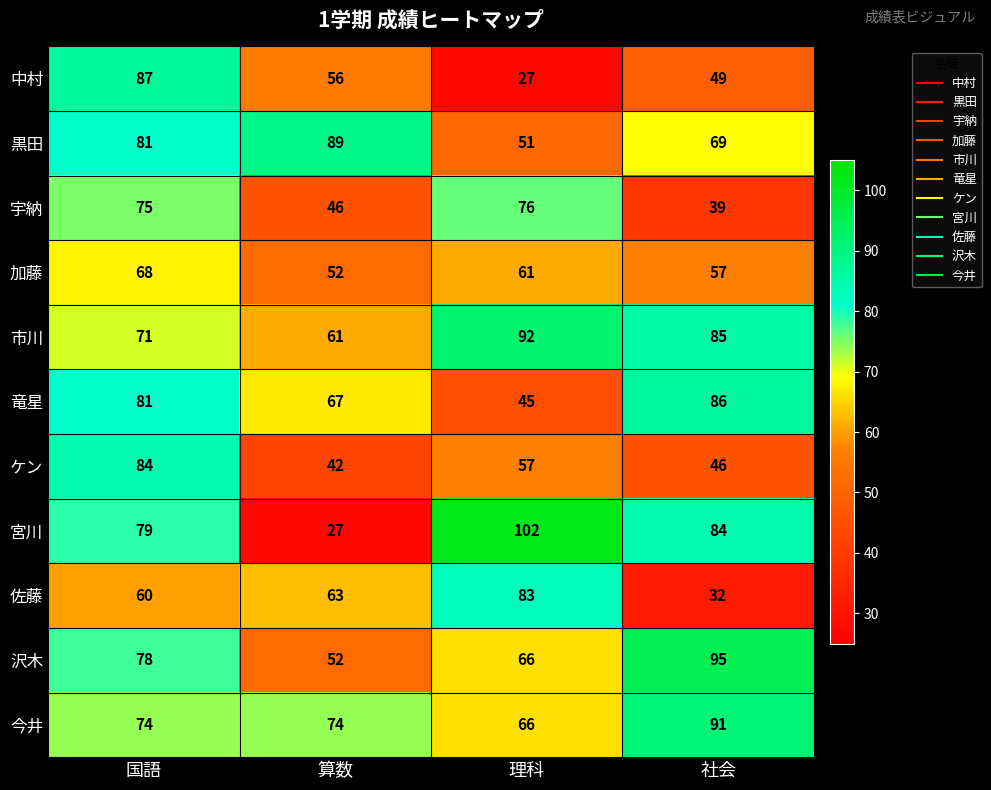

What is the highest value of the 加藤 series?

68